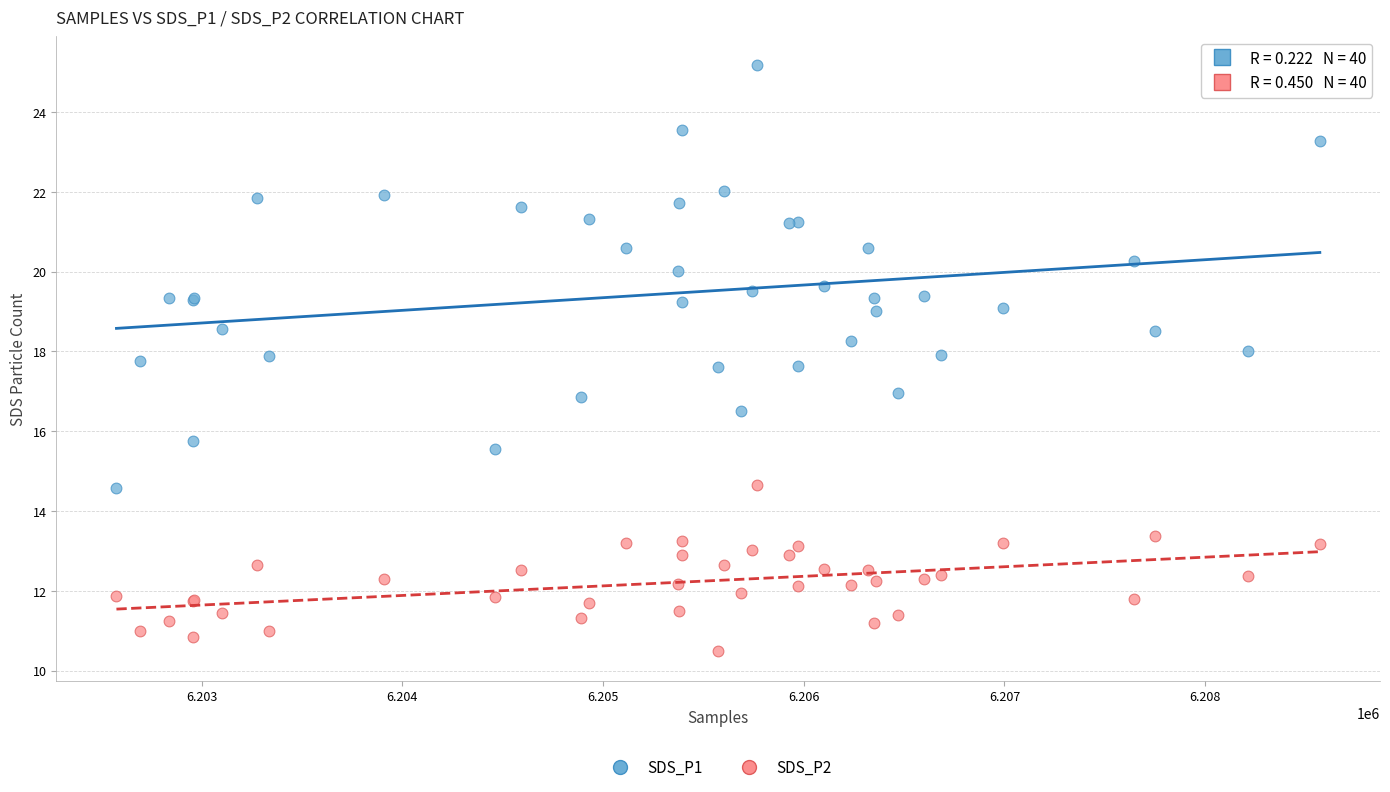

What is the X range (max minus min) for the scatter plot?

5995.0